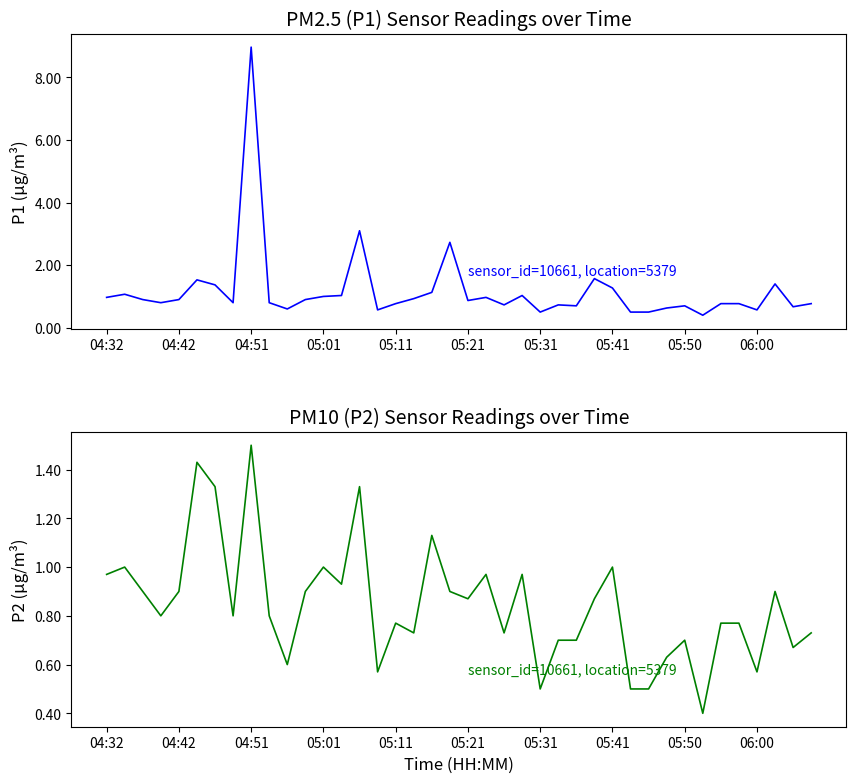

What are all the series names shown in the legend?

P1, P2